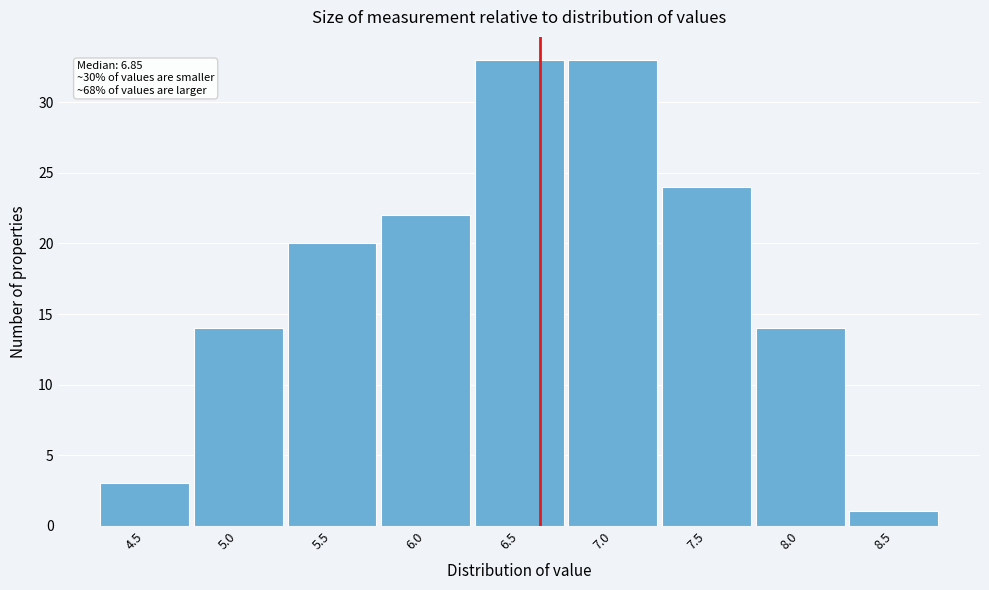

Reading left to right, extract all data points from this chart.

3	14	20	22	33	33	24	14	1